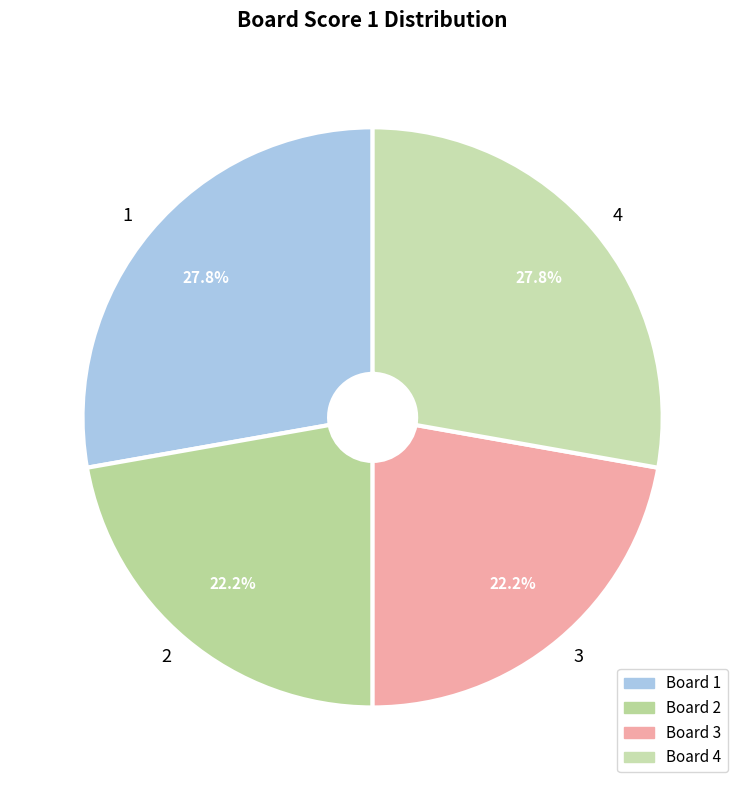

Count the number of slices in the pie.

4